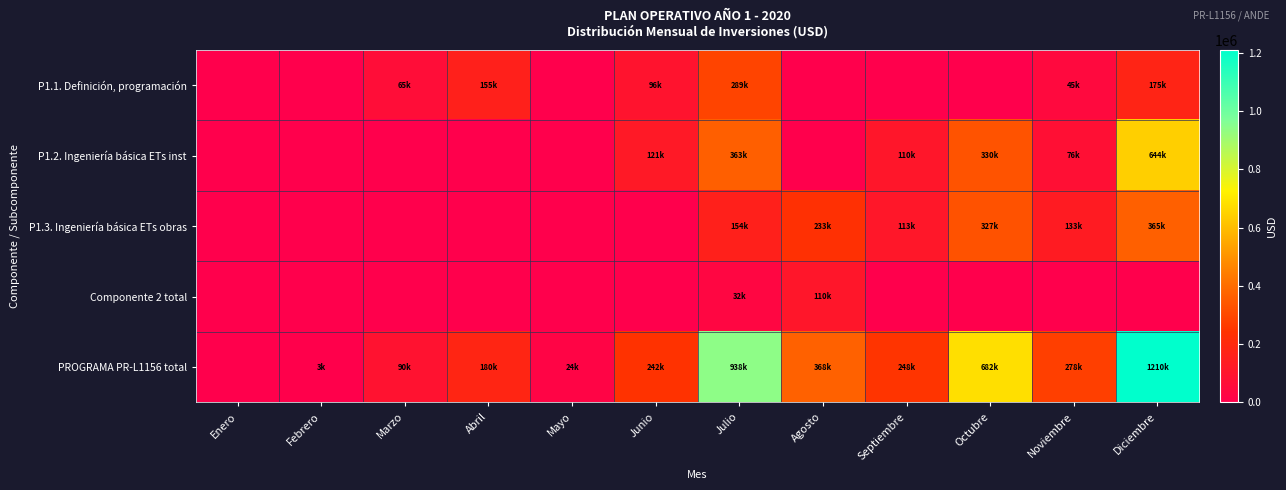

Which series has the largest total across all categories?

PROGRAMA PR-L1156 total